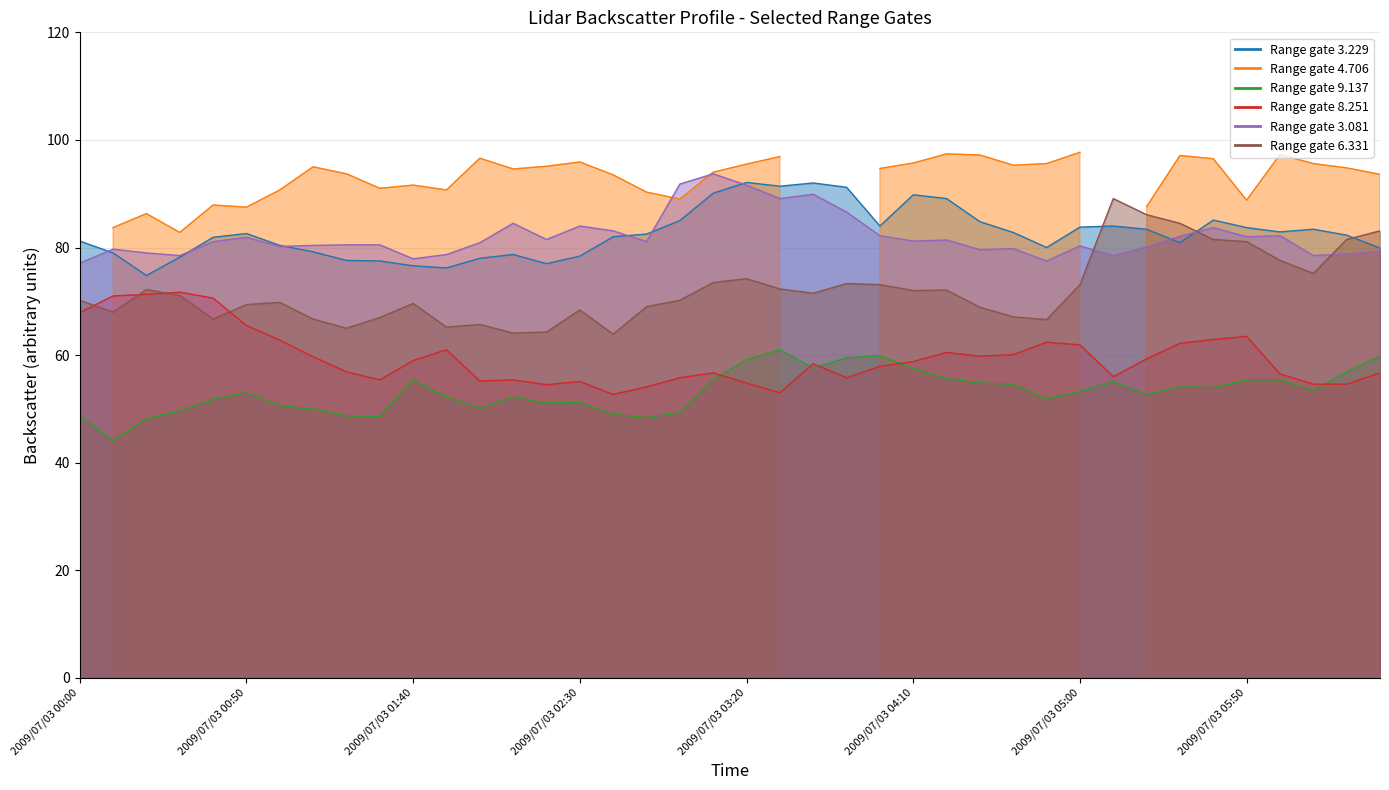

Between 2009/07/03 01:20 and 2009/07/03 03:50, which is larger?

2009/07/03 03:50